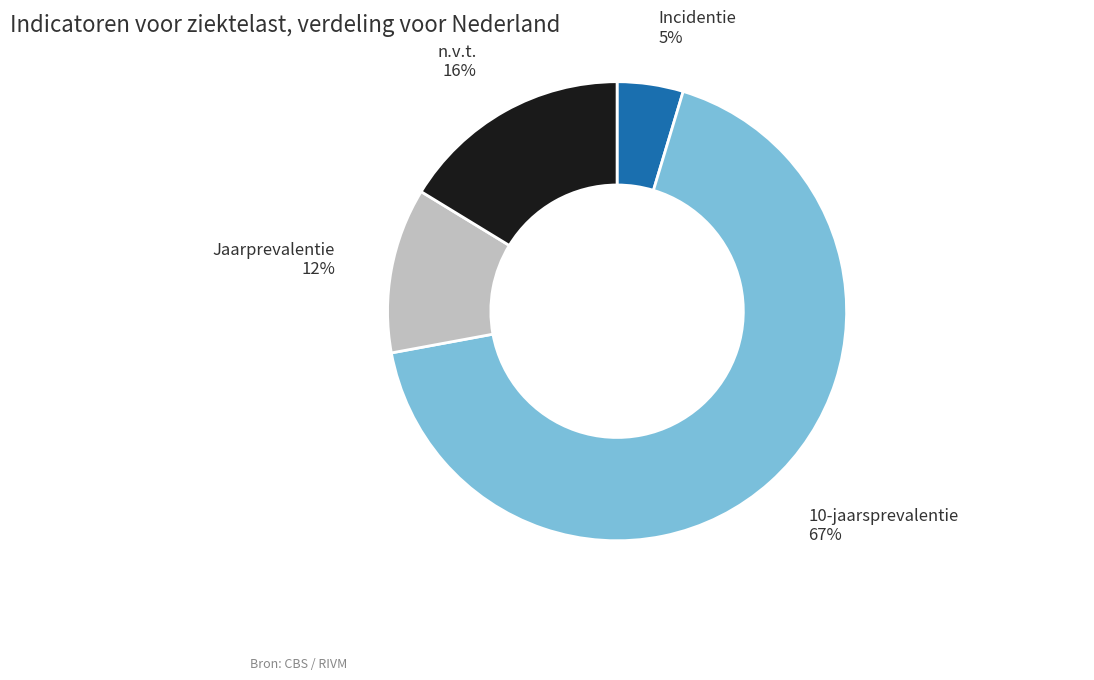

Does any single category account for the majority?

Yes